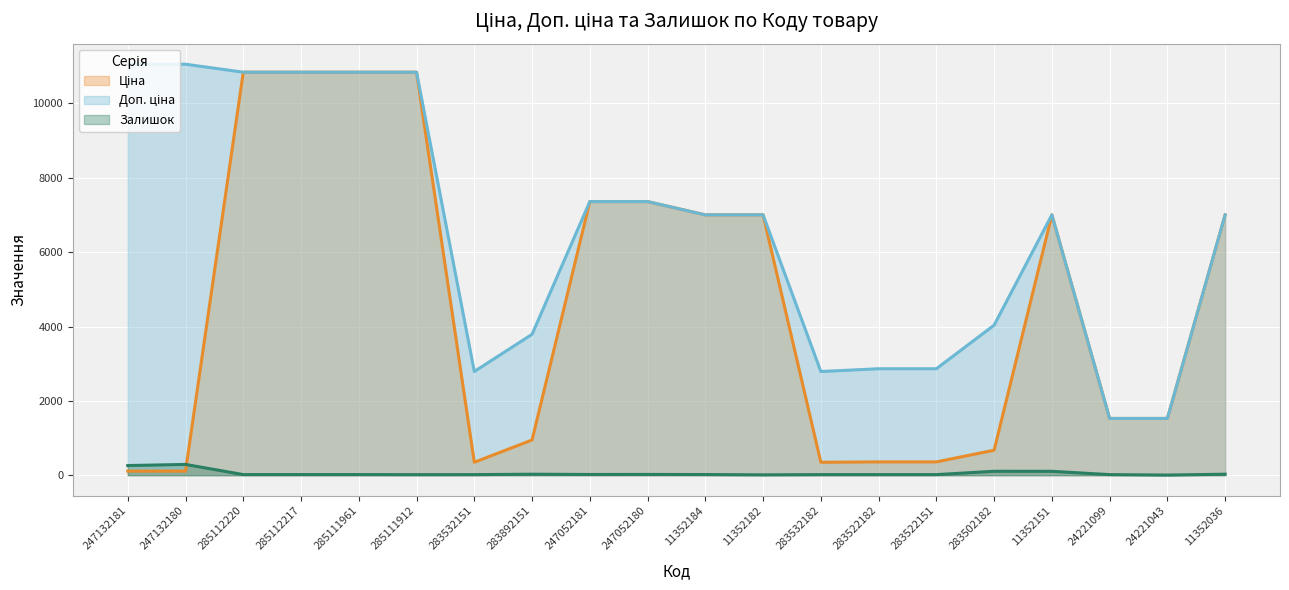

What position from the left is 247132181?

1